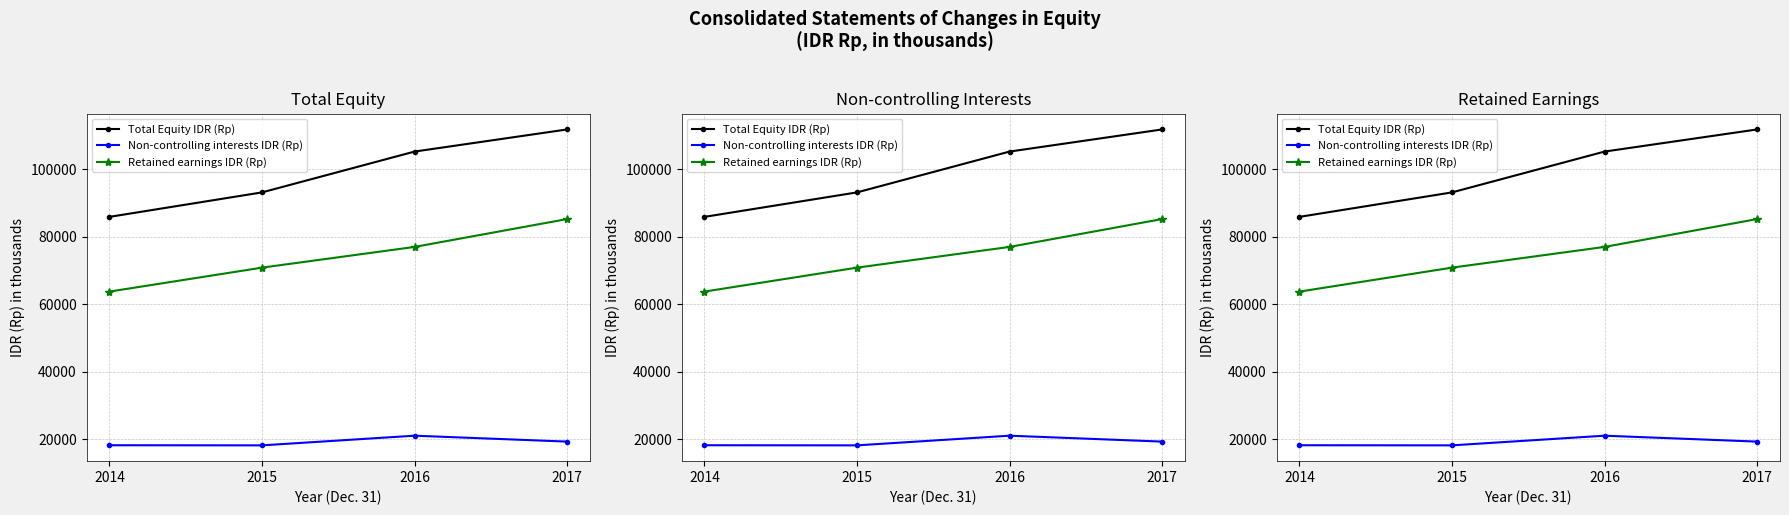

At how many categories does at least one series exceed 62437?

4